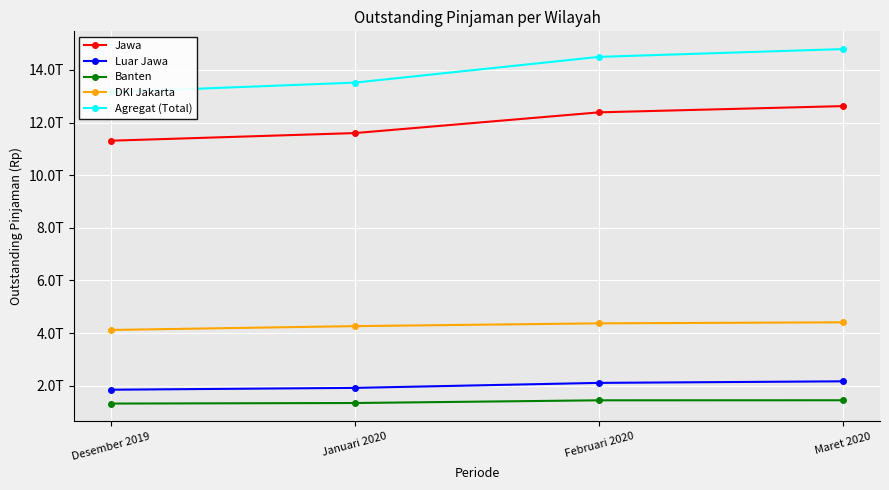

At which category does the chart reach its minimum across all series?

Desember 2019